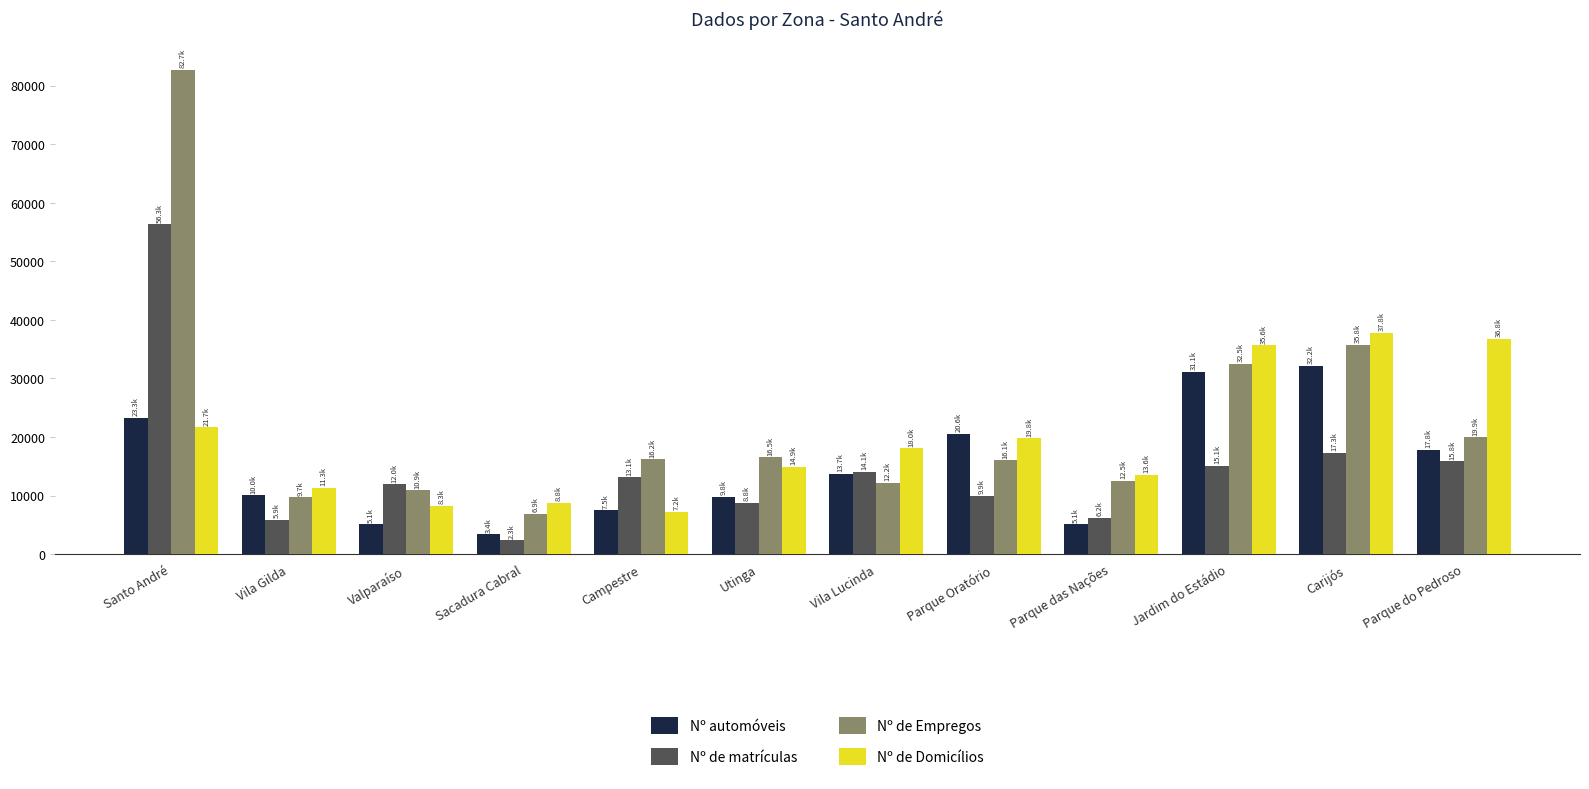

At which category is the sum across all series the highest?

Santo André